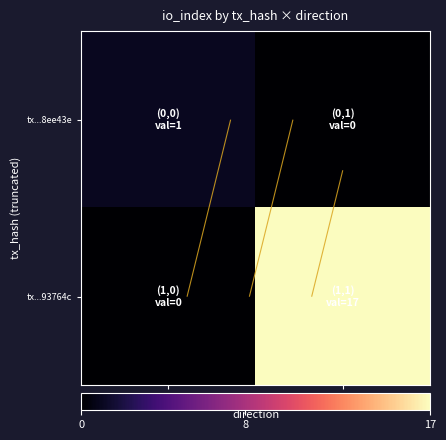

How many data points does each series have?

2